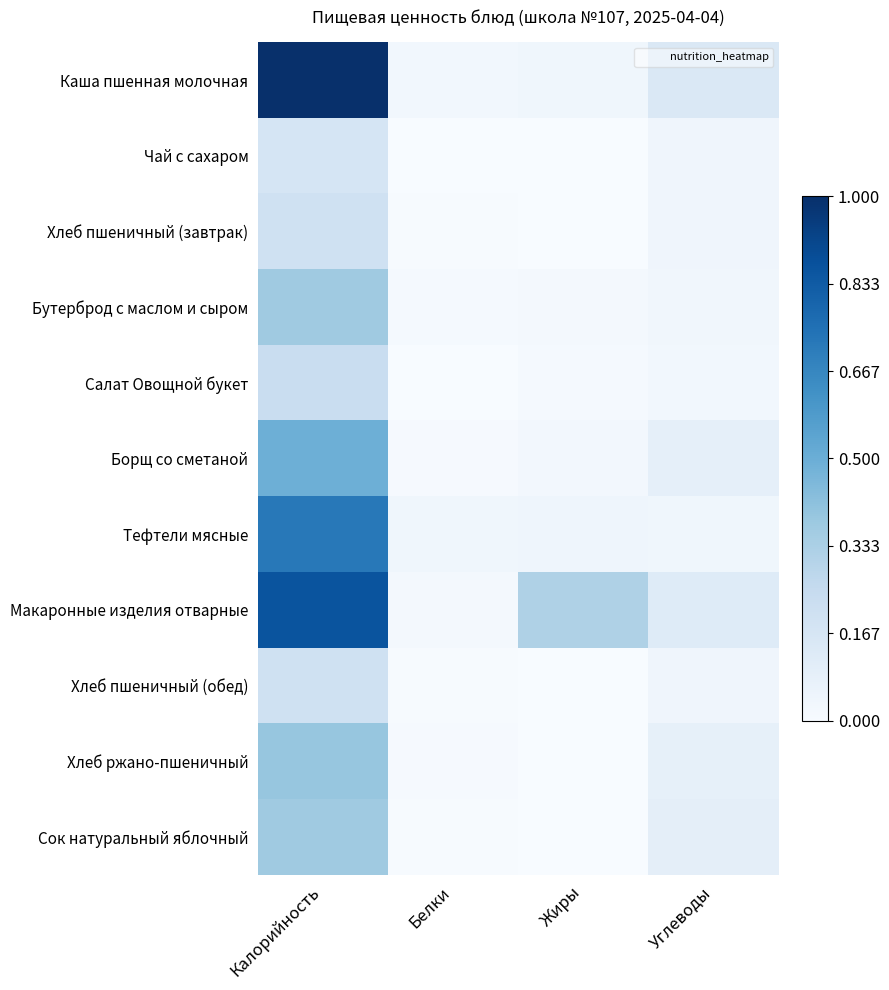

Which label corresponds to the largest value in the chart?

Калорийность